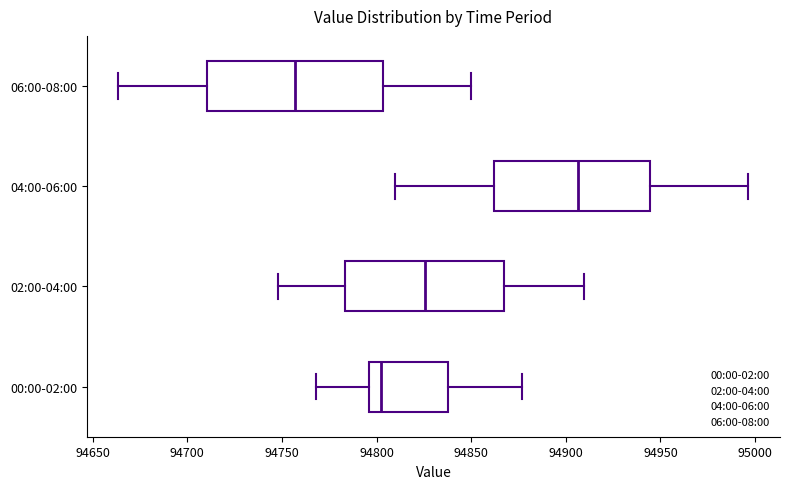

Which box is the widest, from its left edge to its right edge?

06:00-08:00